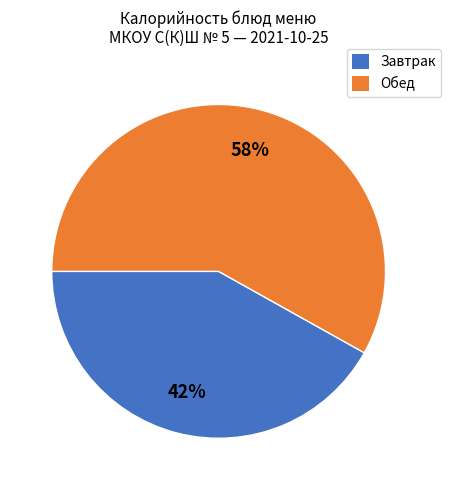

To the nearest percent, what is the difference between the largest and smallest slice percentages?

16%